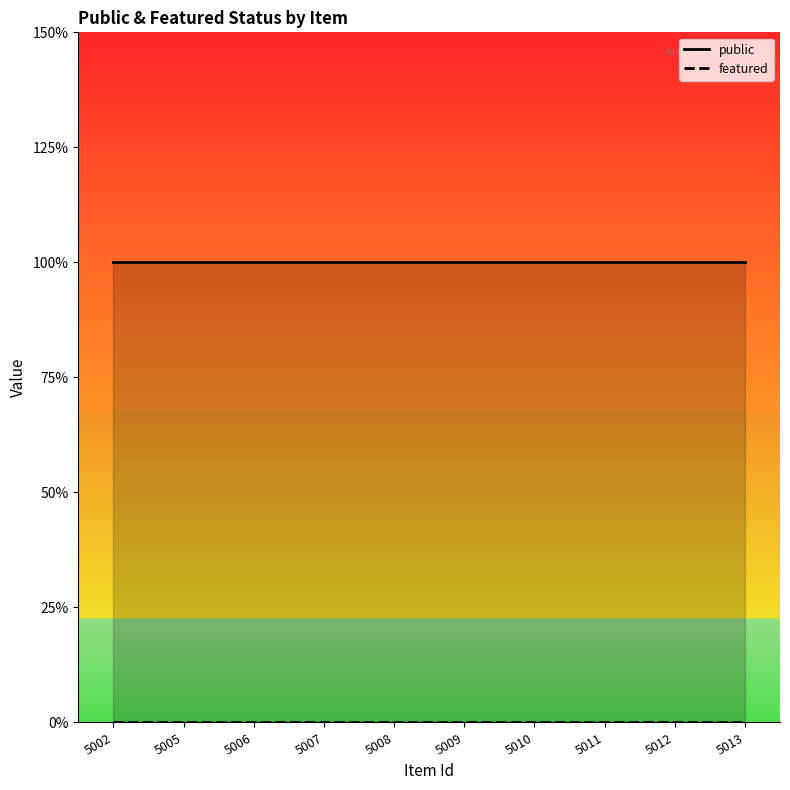

Which series has the largest range (max minus min)?

public